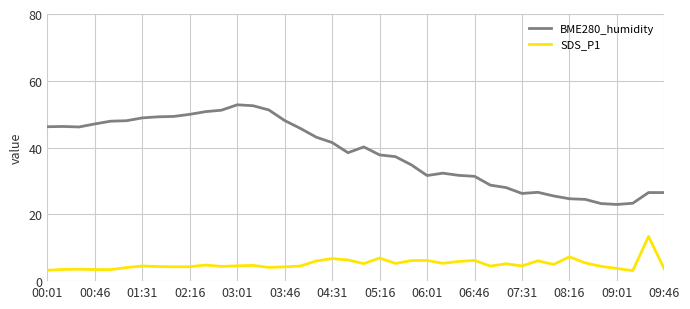

Which series has the largest total across all categories?

BME280_humidity